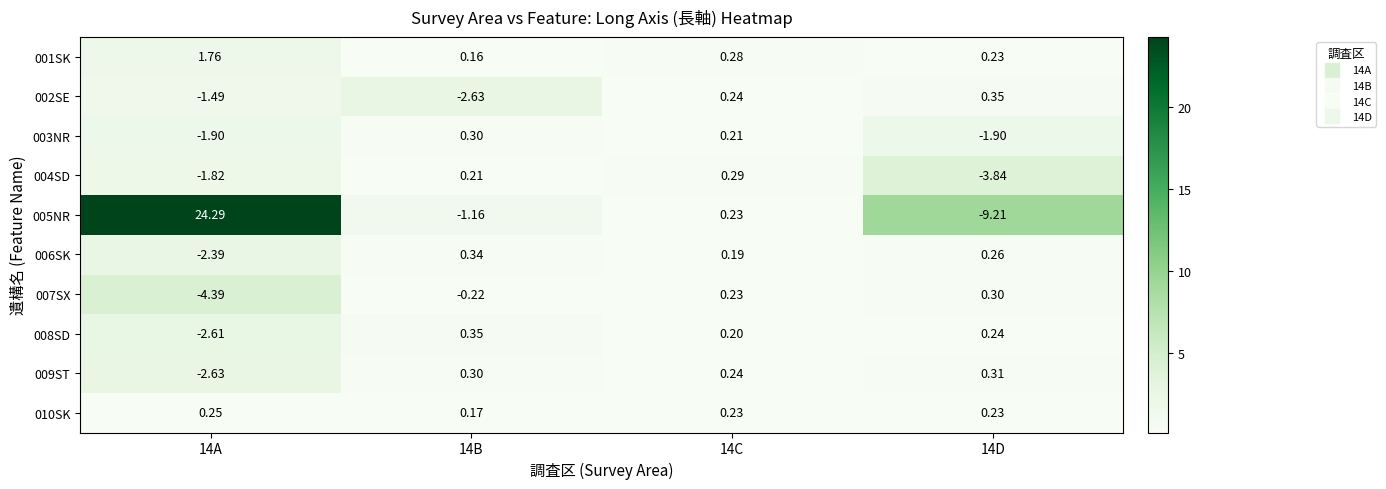

What is the greatest value displayed?

24.3